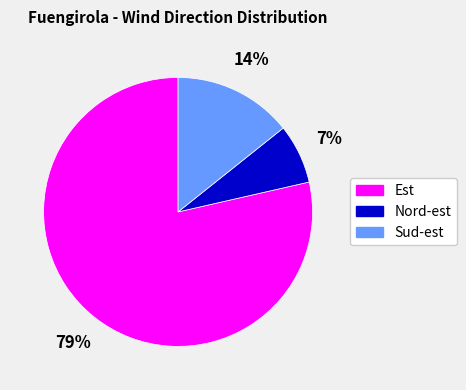

Between Sud-est and Est, which is larger?

Est